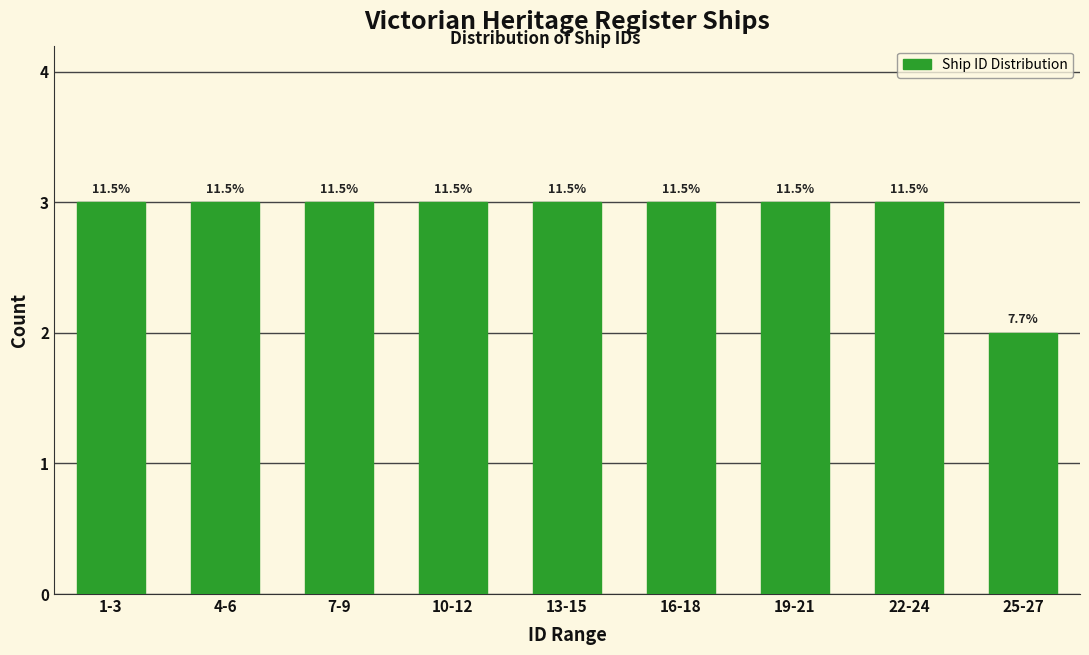

How many bars are there in total?

9